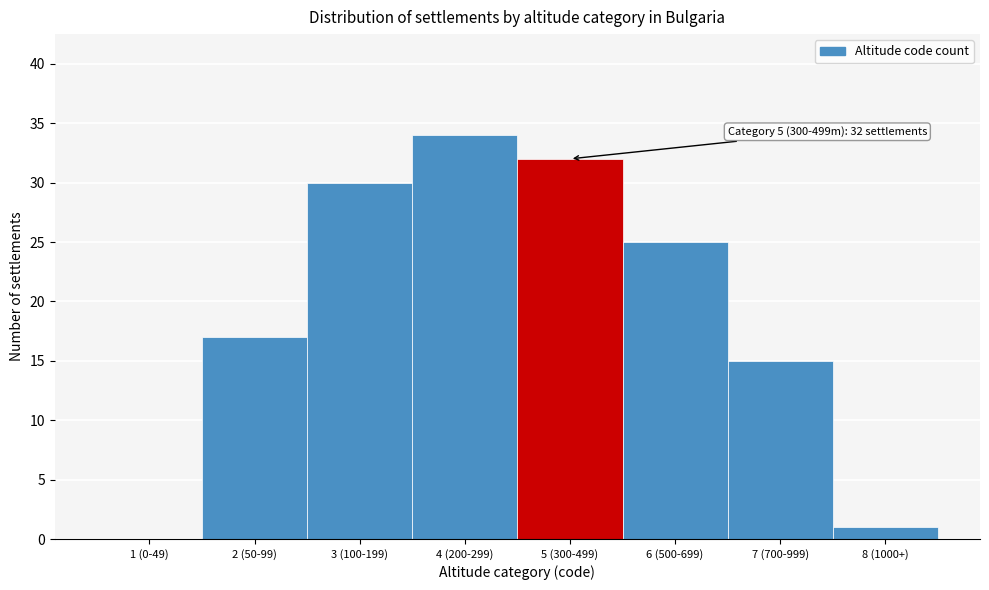

Reading left to right, list all the values displayed in this chart.

1 (0-49)=0	2 (50-99)=17	3 (100-199)=30	4 (200-299)=34	5 (300-499)=32	6 (500-699)=25	7 (700-999)=15	8 (1000+)=1